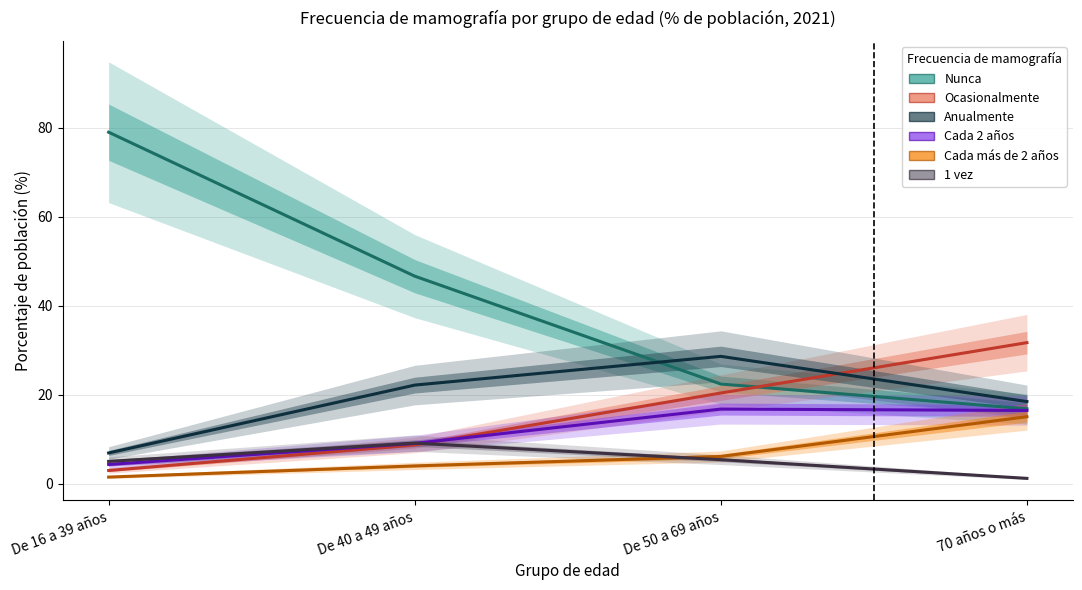

Reading left to right, transcribe all the data shown in this chart.

Nunca: 79.0	46.7	22.4	16.9
Ocasionalmente: 3.0	8.8	20.4	31.8
Anualmente: 7.0	22.2	28.7	18.5
Cada 2 años: 4.4	9.1	16.8	16.5
Cada más de 2 años: 1.5	4.0	6.2	15.1
1 vez: 5.1	9.2	5.5	1.2